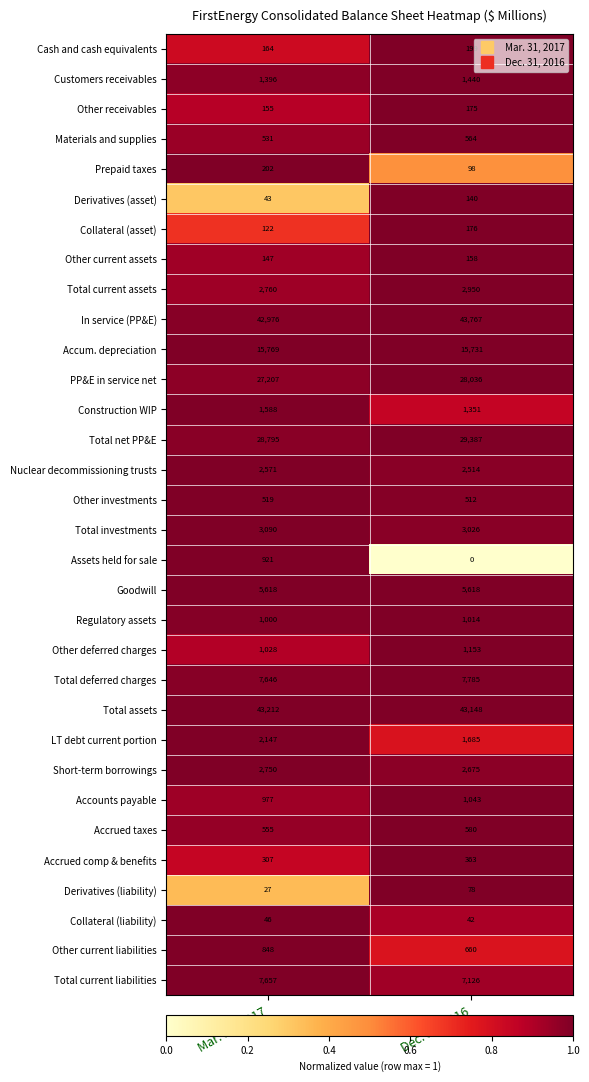

True or false: Accum. depreciation has a value of 15731 at Dec. 31, 2016.

True